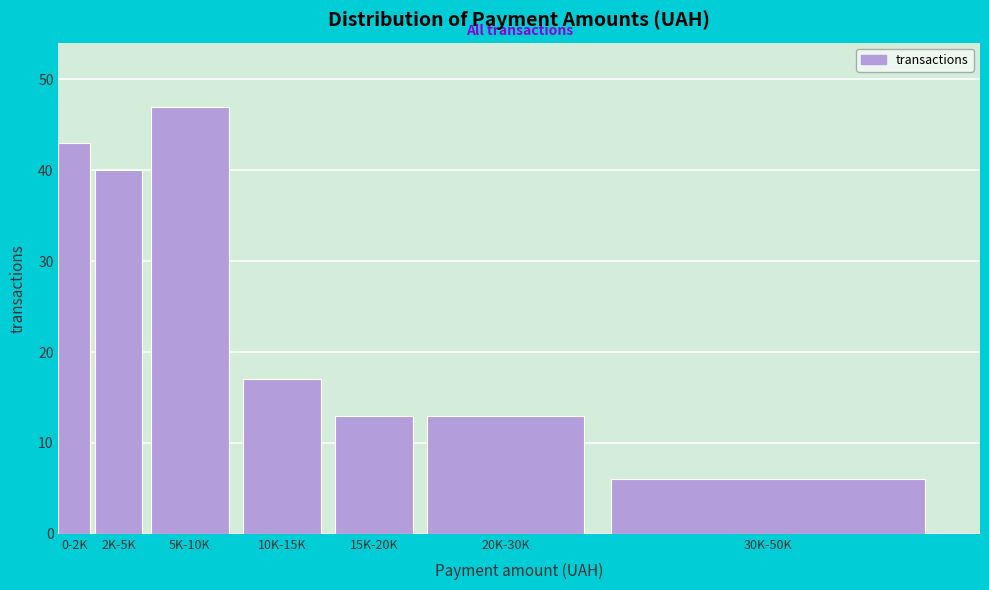

Reading left to right, list all the values displayed in this chart.

43	40	47	17	13	13	6